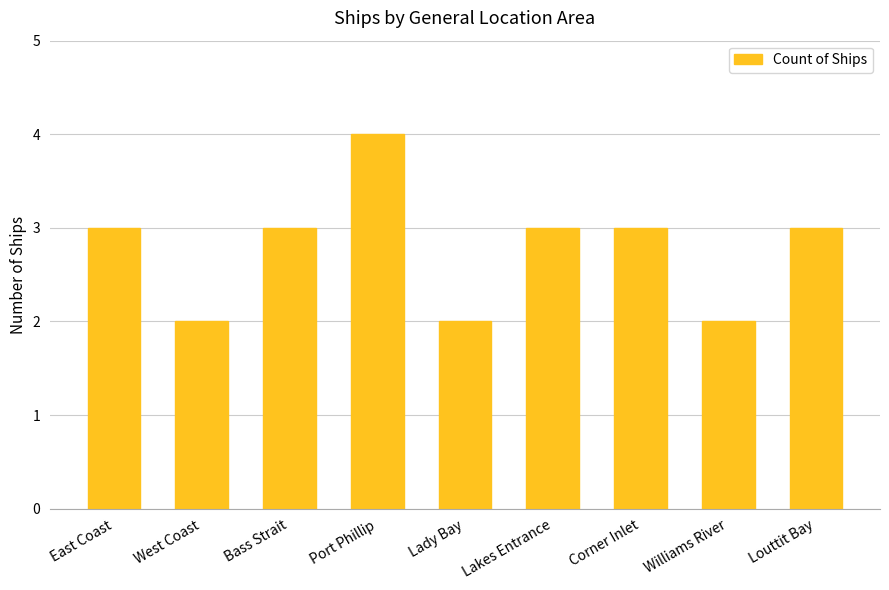

What position from the right is West Coast?

8